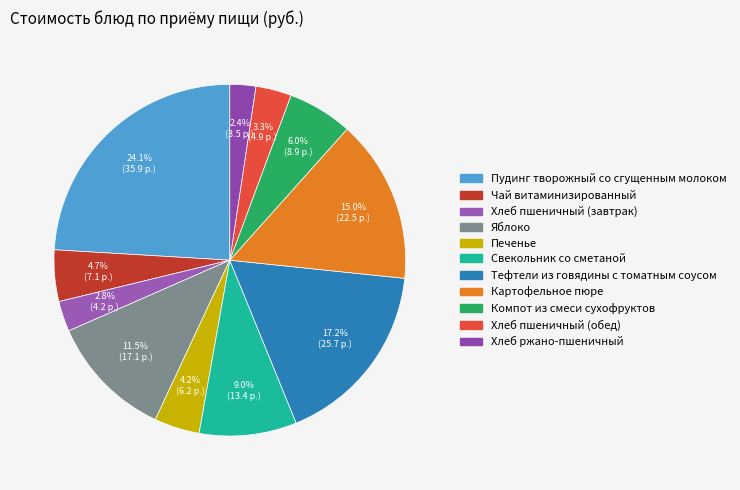

What is the smallest slice in the pie chart?

Хлеб ржано-пшеничный